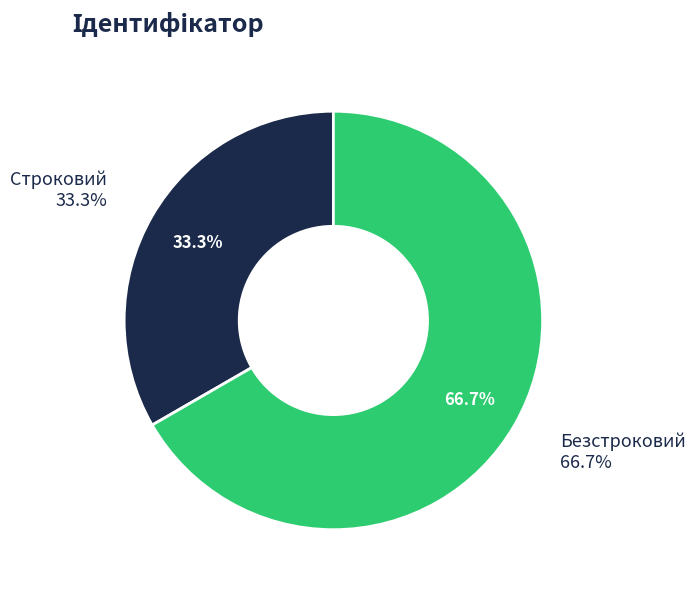

Which slice represents more than half of the pie?

Безстроковий